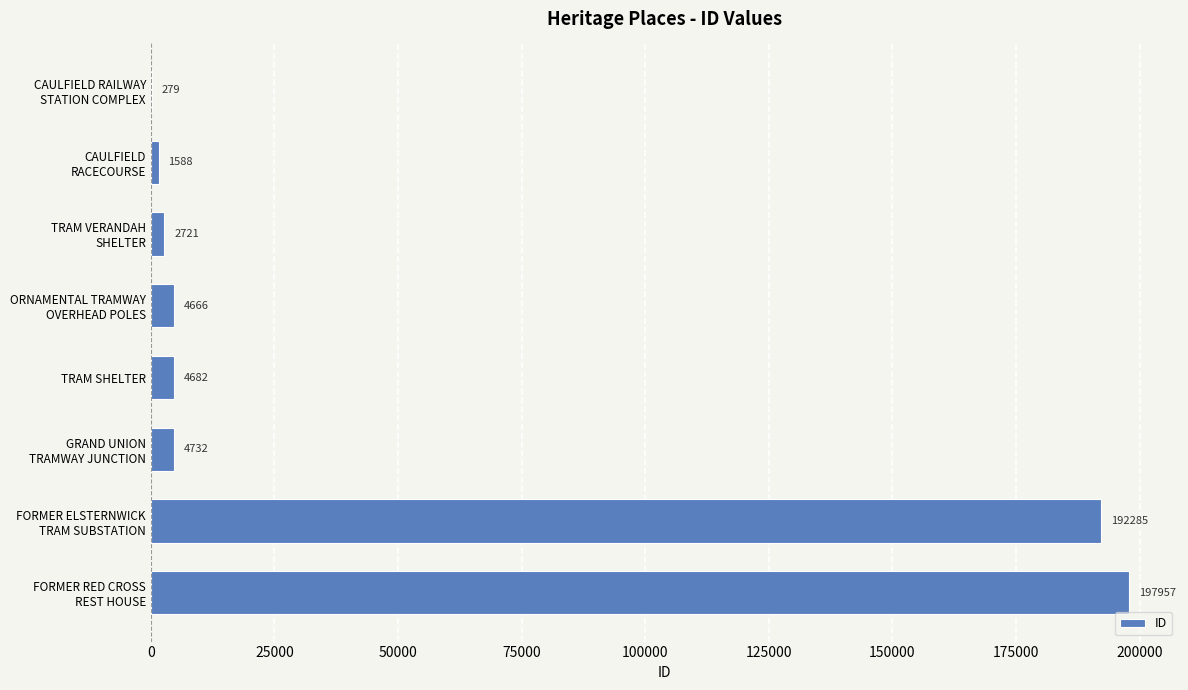

What is the greatest value displayed?

197957